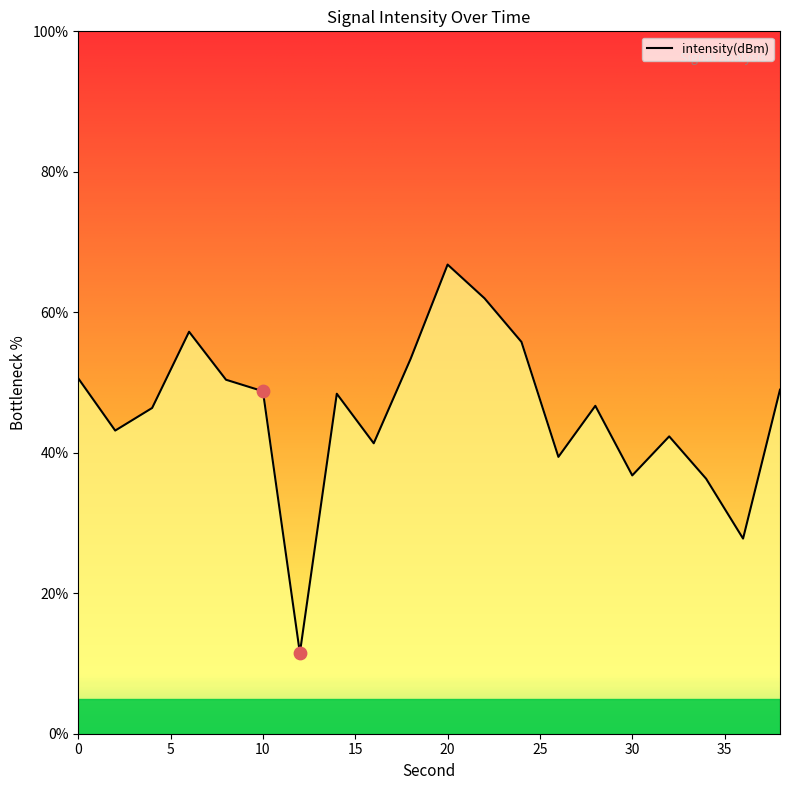

Which has a higher value, 2 or 32?

2